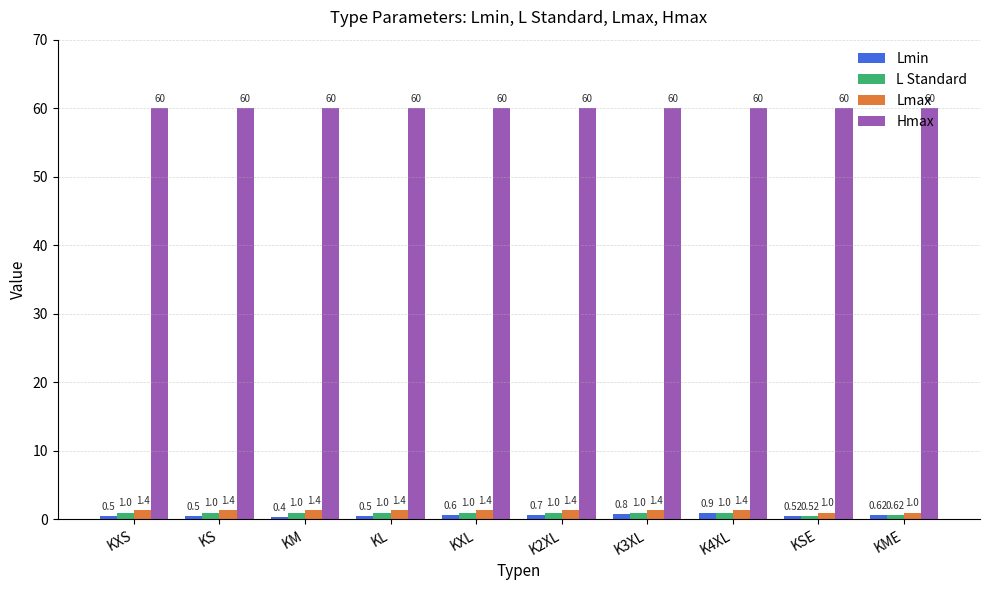

What is the label of the 2nd bar from the right?

KSE